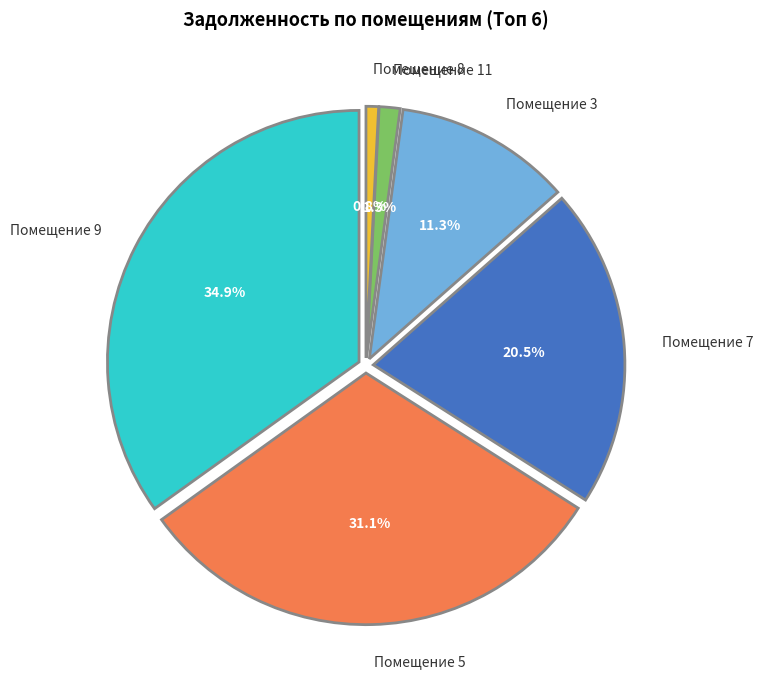

Which category has the biggest portion of the pie?

9